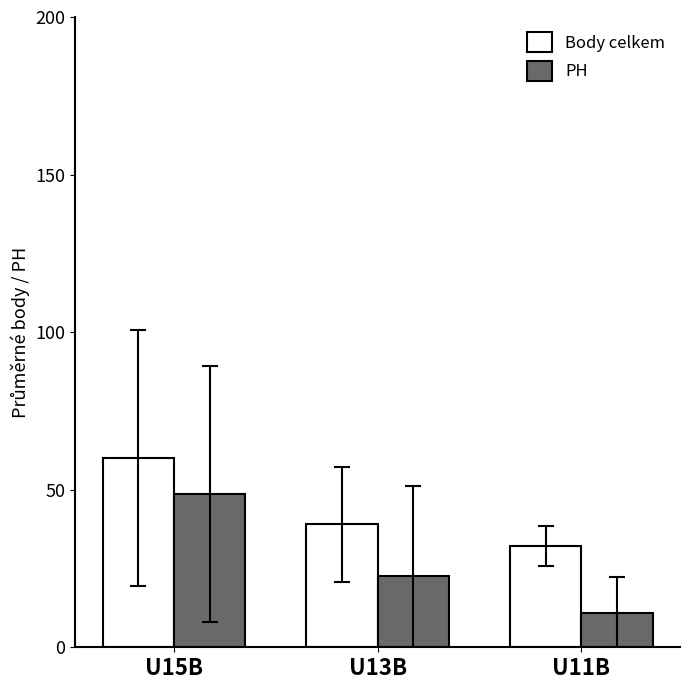

List the labels in order of Body celkem value, smallest first.

U11B, U13B, U15B